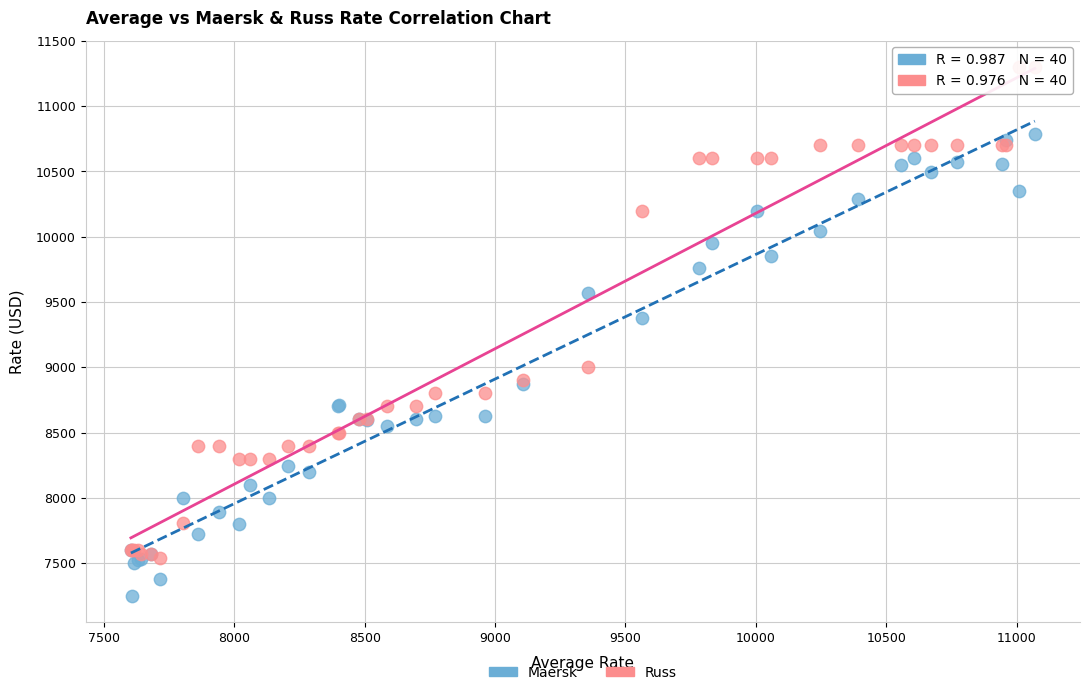

Across all series, what Y value is closest to 9275?

9375